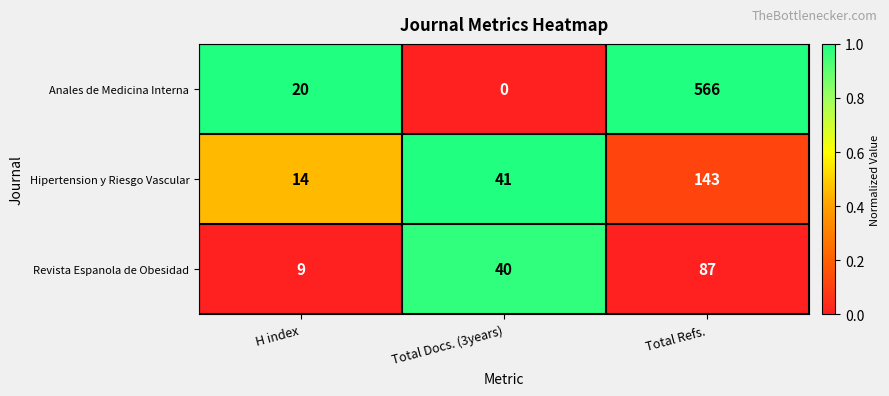

Which series changed the most between H index and Total Docs. (3years)?

Revista Espanola de Obesidad